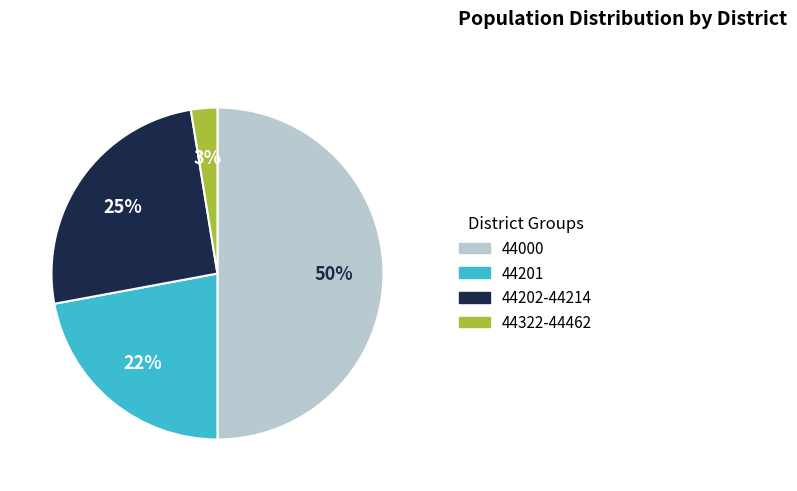

Count the number of slices in the pie.

4